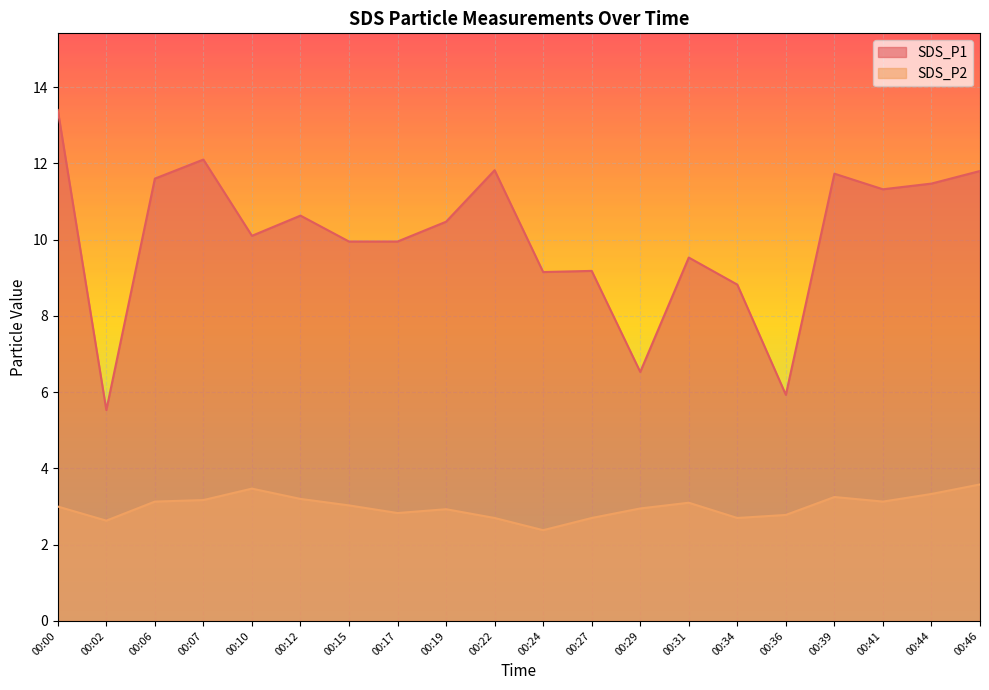

What is the average value of the SDS_P2 series?

3.0